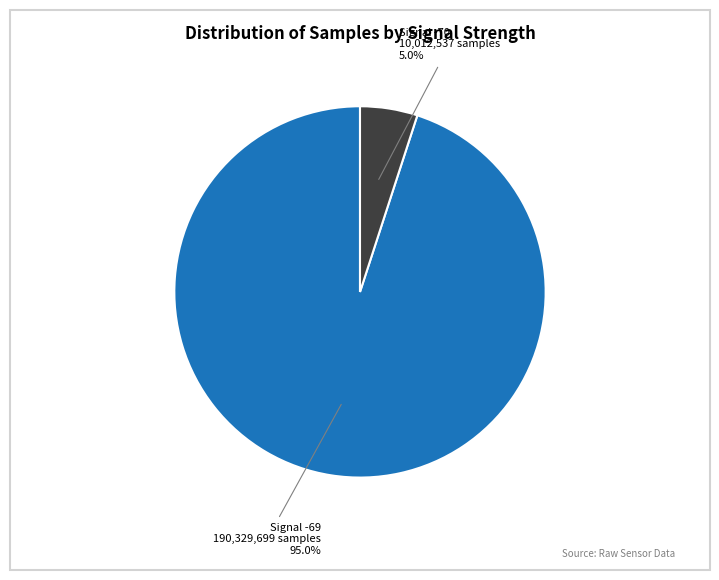

Is there any slice that represents more than half of the pie?

Yes